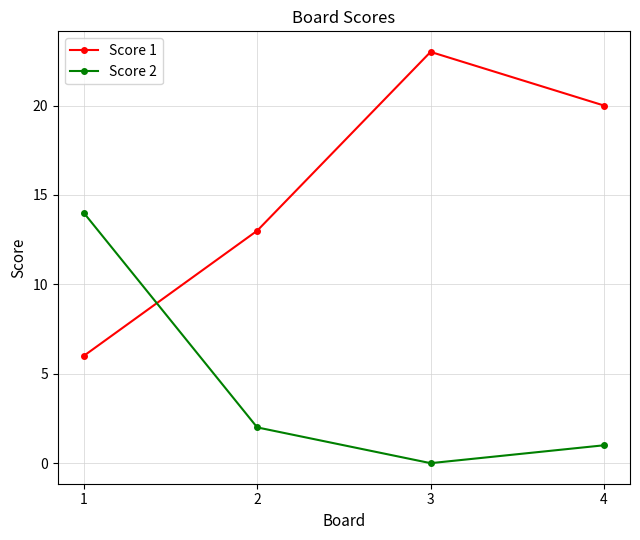

True or false: Score 1 has more than 1 interior local peaks.

False